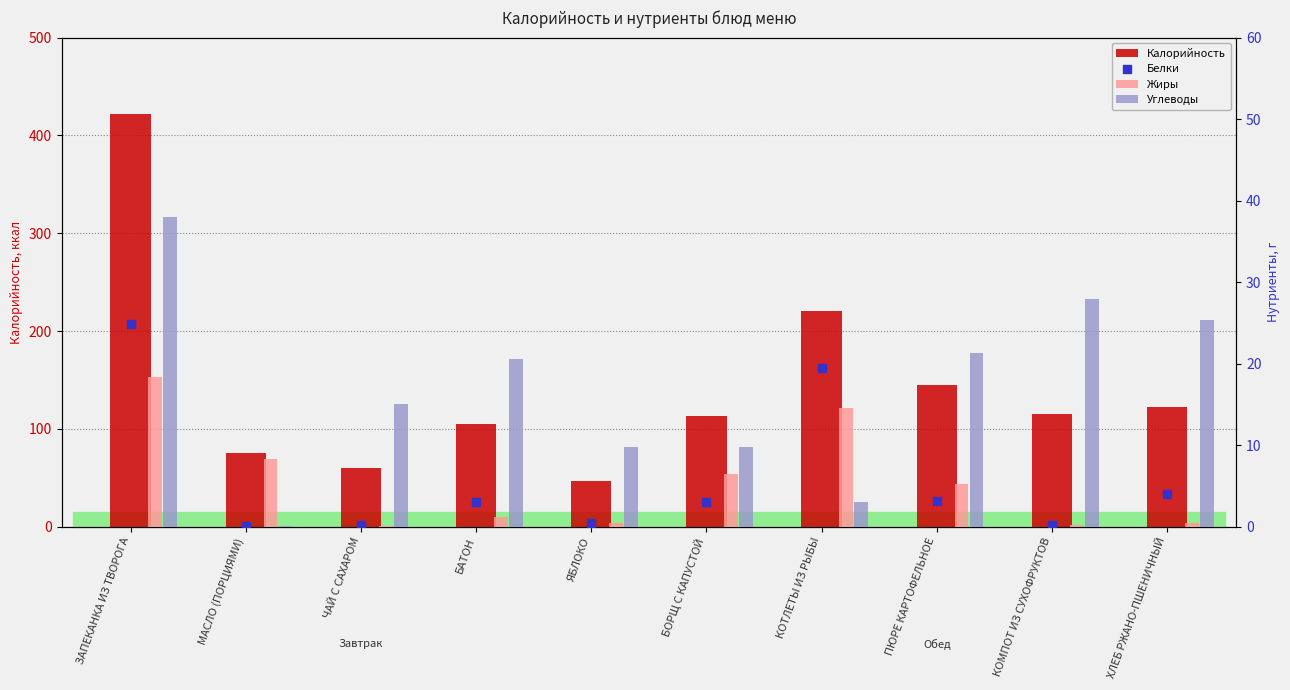

What is the total value across all series at ХЛЕБ РЖАНО-ПШЕНИЧНЫЙ?

152.3